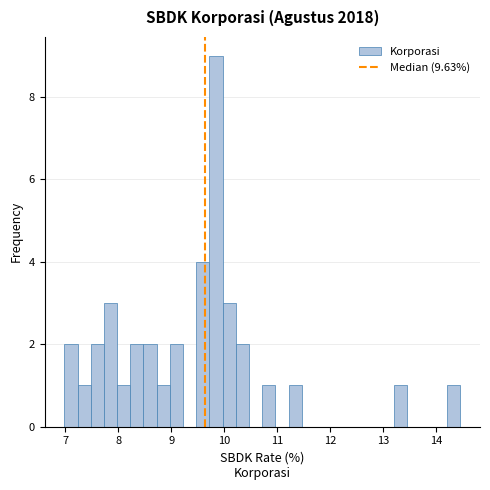

Around what value on the x-axis is the tallest bar? Give the approximate position of its centre, as read against the axis.

9.8